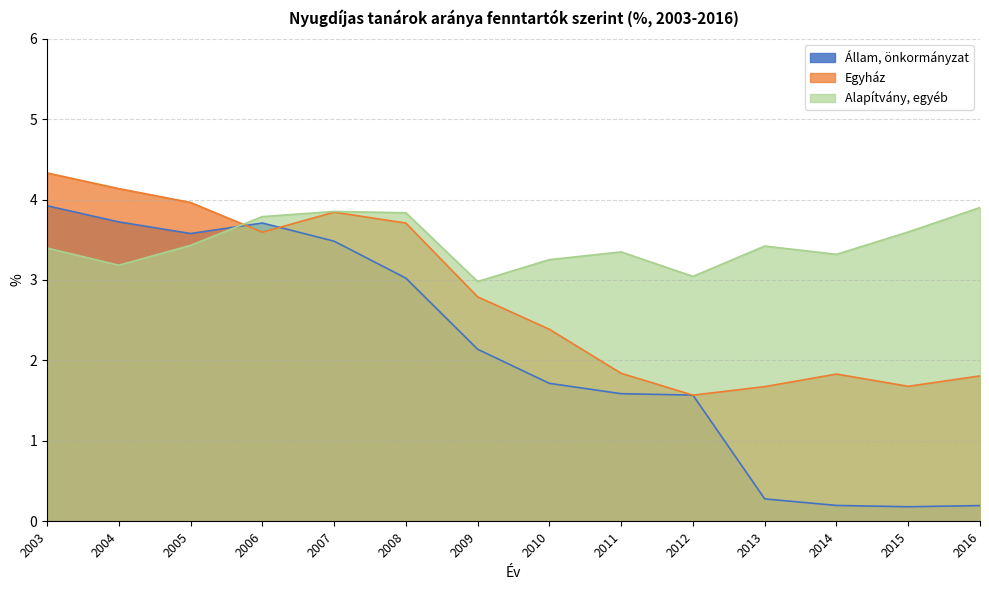

True or false: Egyház has more than 2 interior local peaks.

False